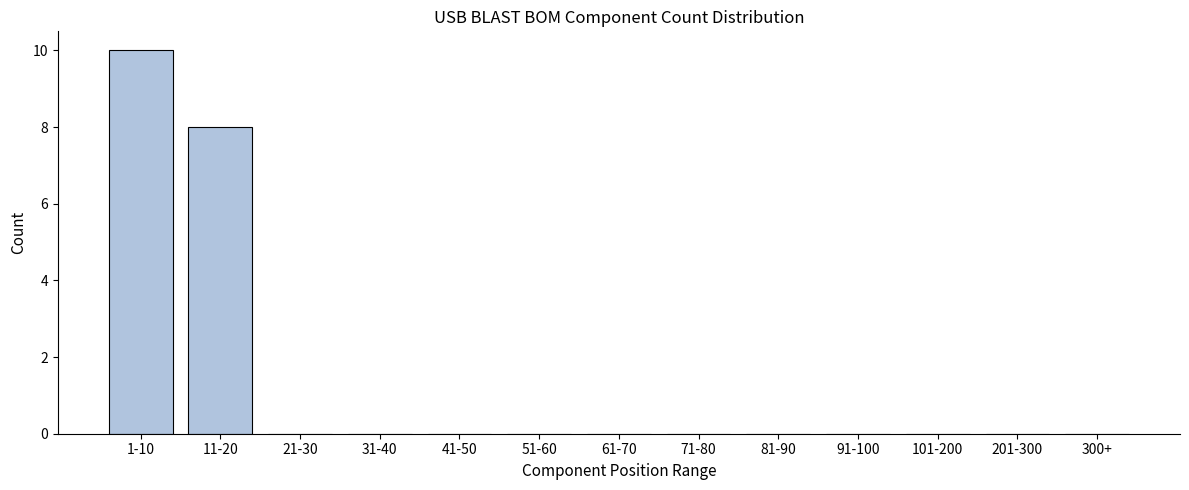

Reading left to right, extract all data points from this chart.

1-10=10	11-20=8	21-30=0	31-40=0	41-50=0	51-60=0	61-70=0	71-80=0	81-90=0	91-100=0	101-200=0	201-300=0	300+=0